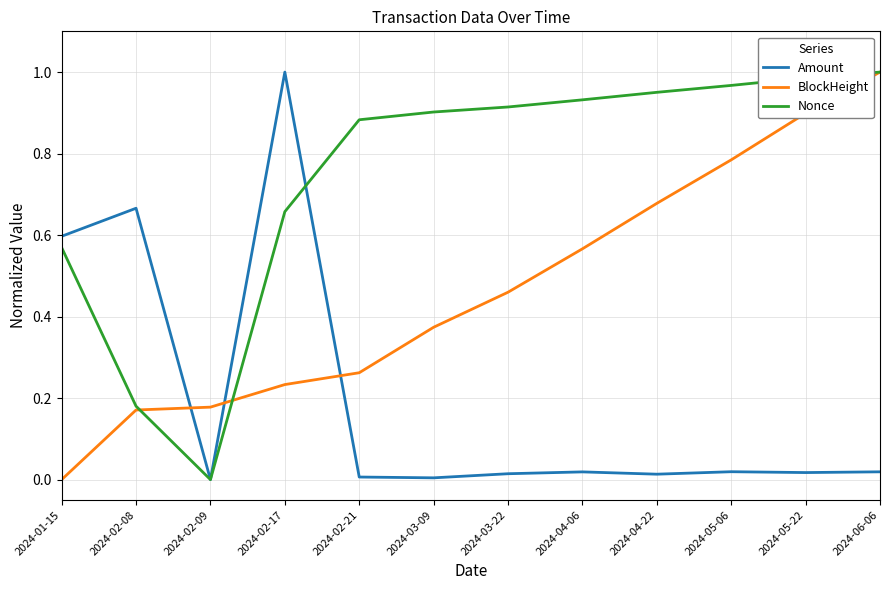

How many times do Amount and BlockHeight cross each other?

3